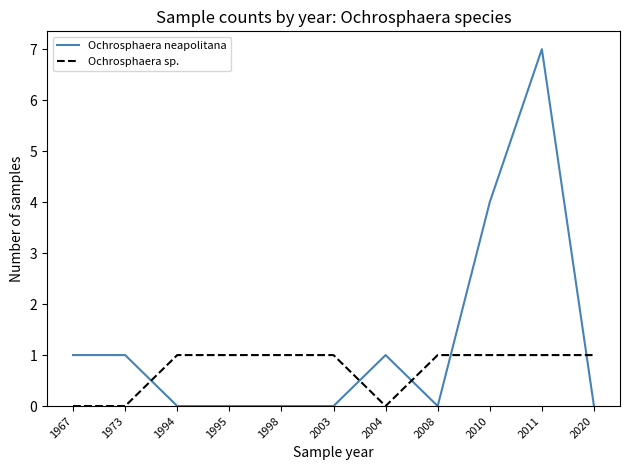

Reading left to right, what are all the values shown in this chart?

Ochrosphaera neapolitana: 1	1	0	0	0	0	1	0	4	7	0
Ochrosphaera sp.: 0	0	1	1	1	1	0	1	1	1	1